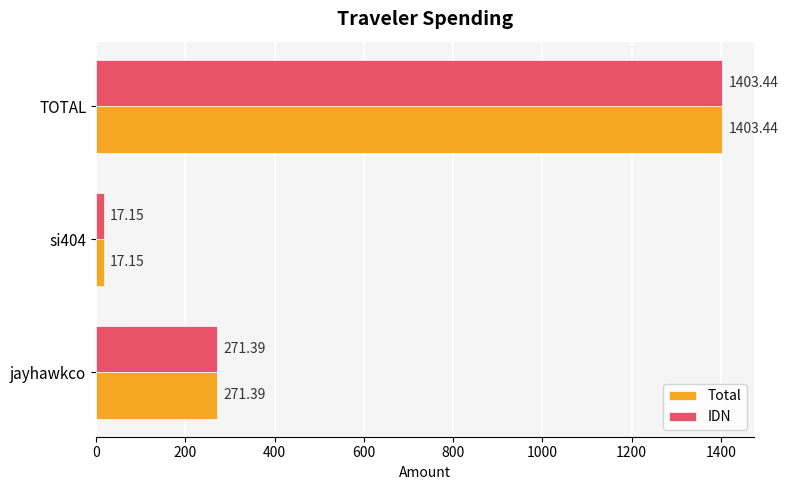

Rank the categories by IDN value from lowest to highest.

si404, jayhawkco, TOTAL